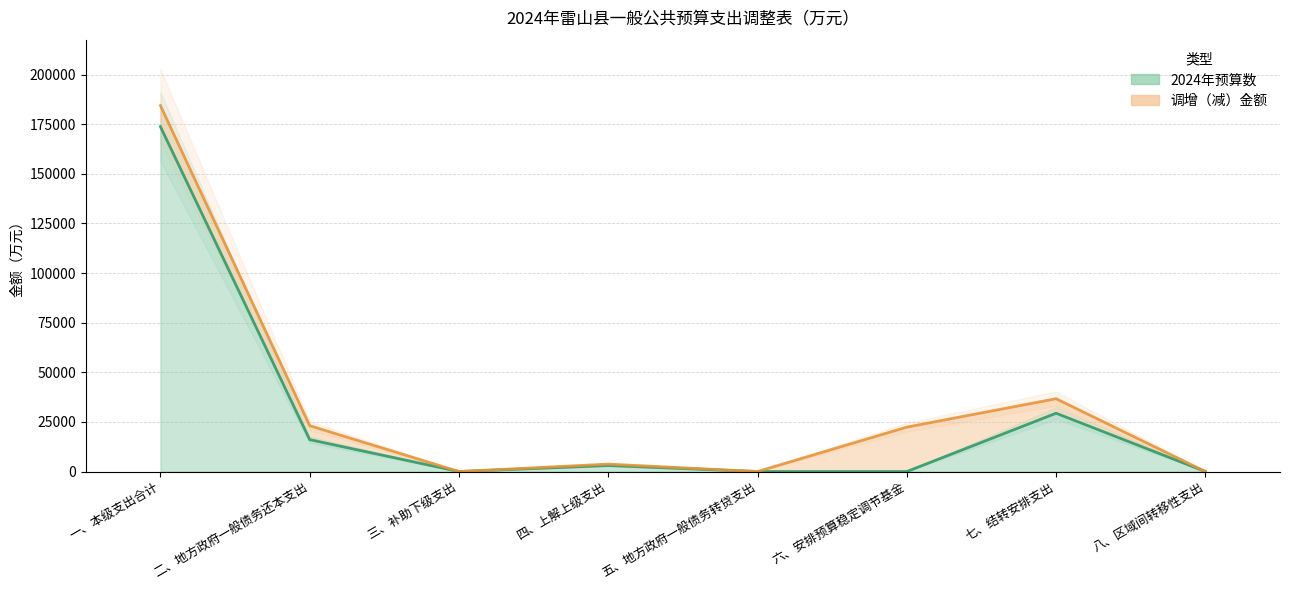

How many positive values are there?

4